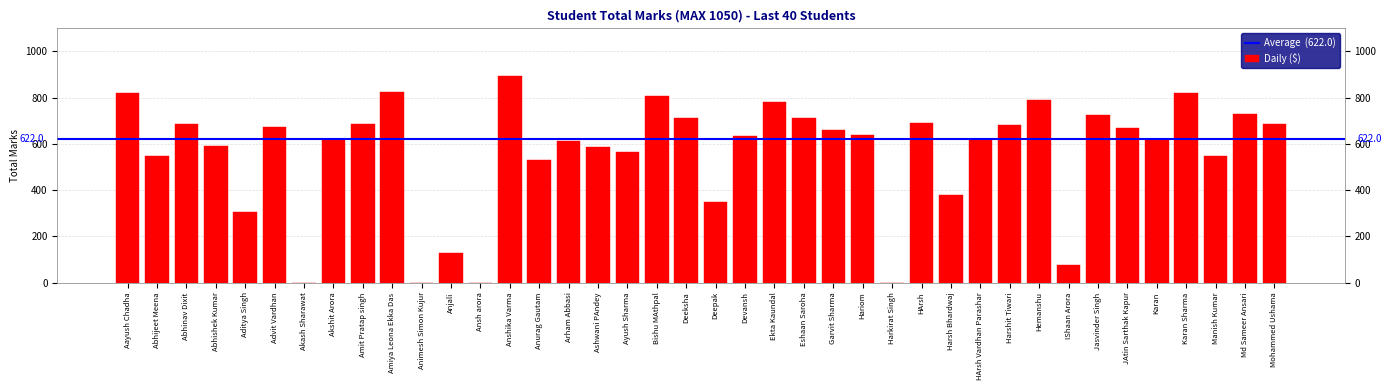

What is the change in value from Anshika Varma to JAtin Sarthak Kapur?

-225